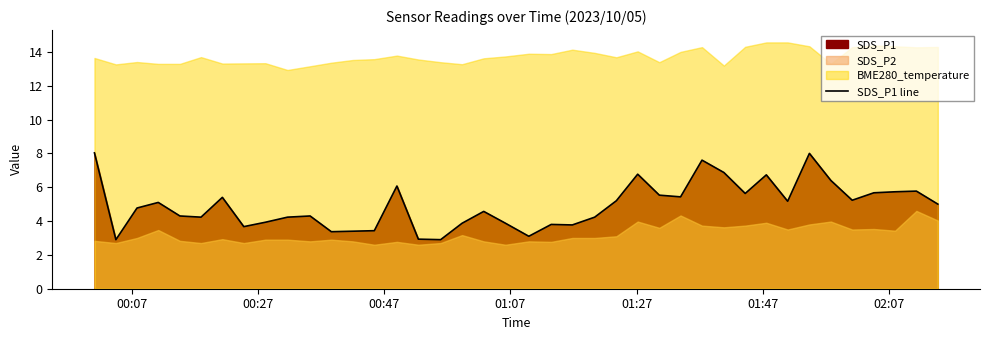

What is the maximum value for SDS_P1 line?

8.0